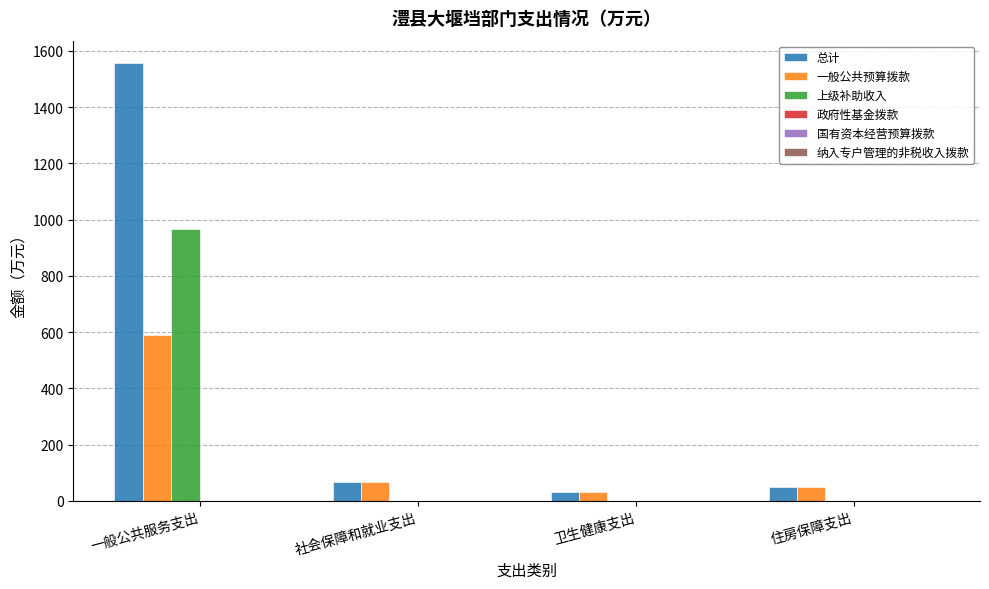

Between 一般公共服务支出 and 卫生健康支出, which series saw the biggest shift?

总计